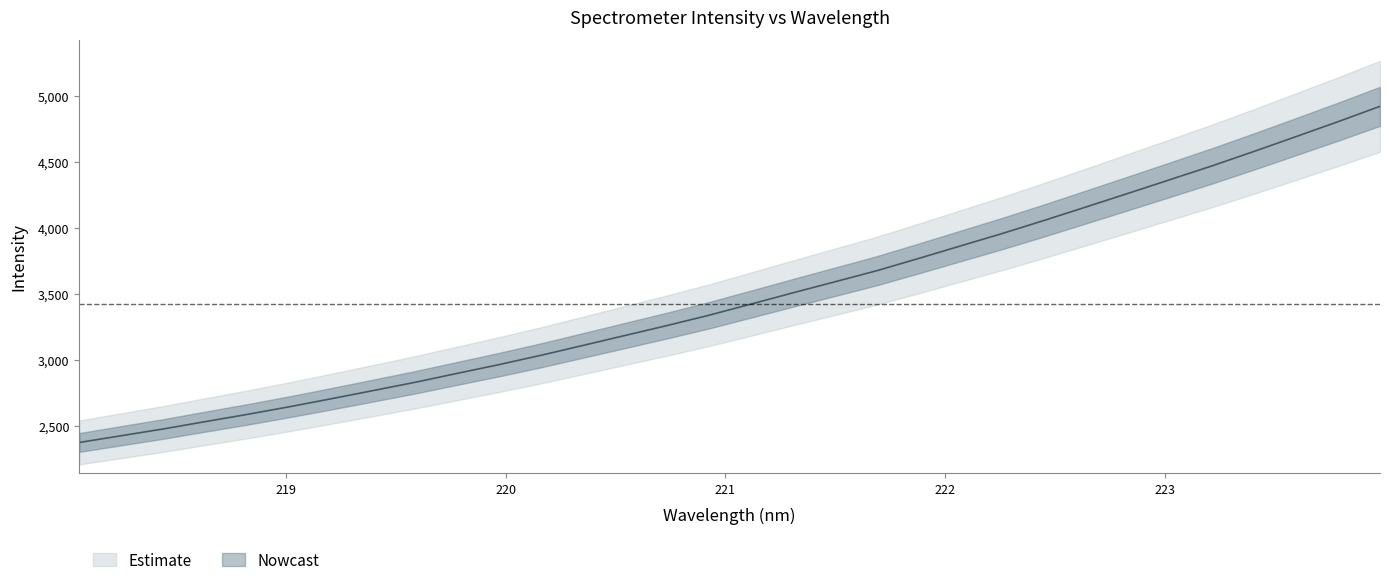

What is the label of the 21st point from the right?

220.1623